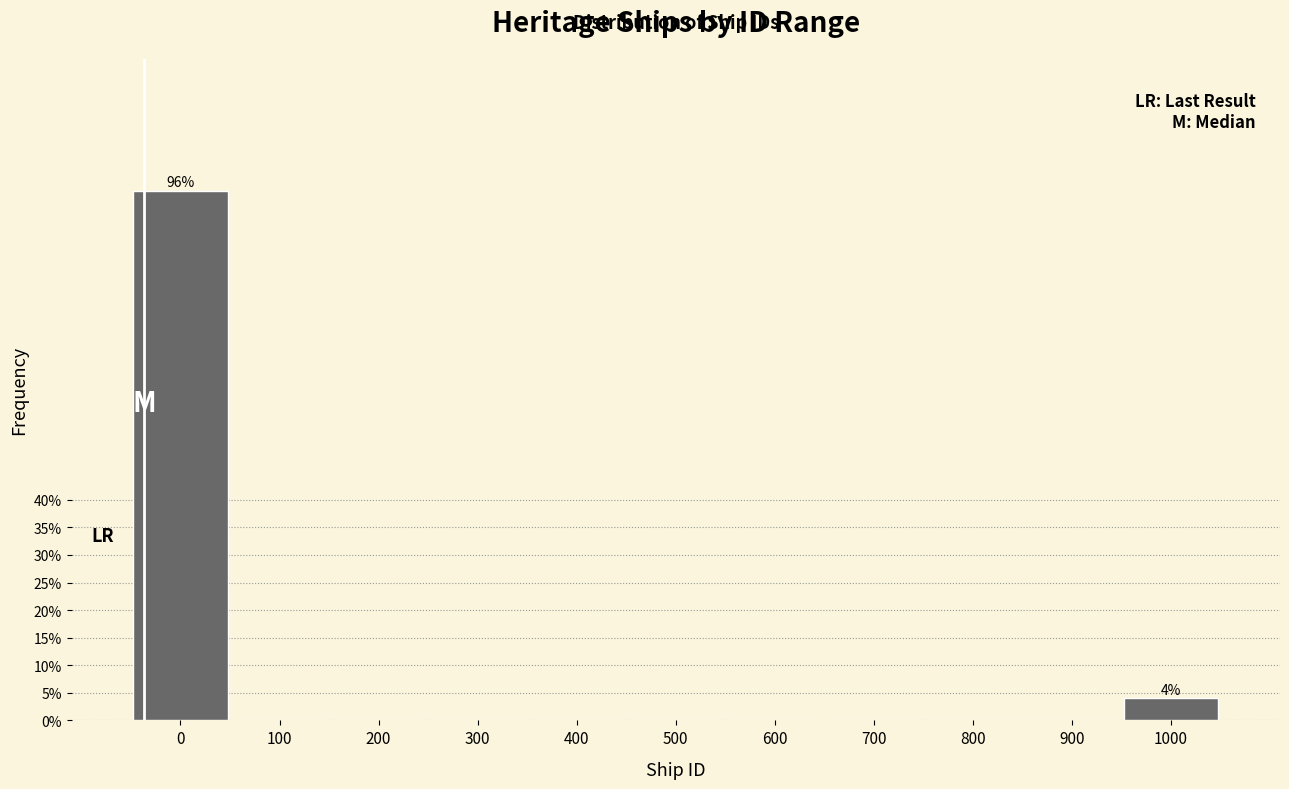

Reading left to right, transcribe all the data shown in this chart.

0=96	100=0	200=0	300=0	400=0	500=0	600=0	700=0	800=0	900=0	1000=4